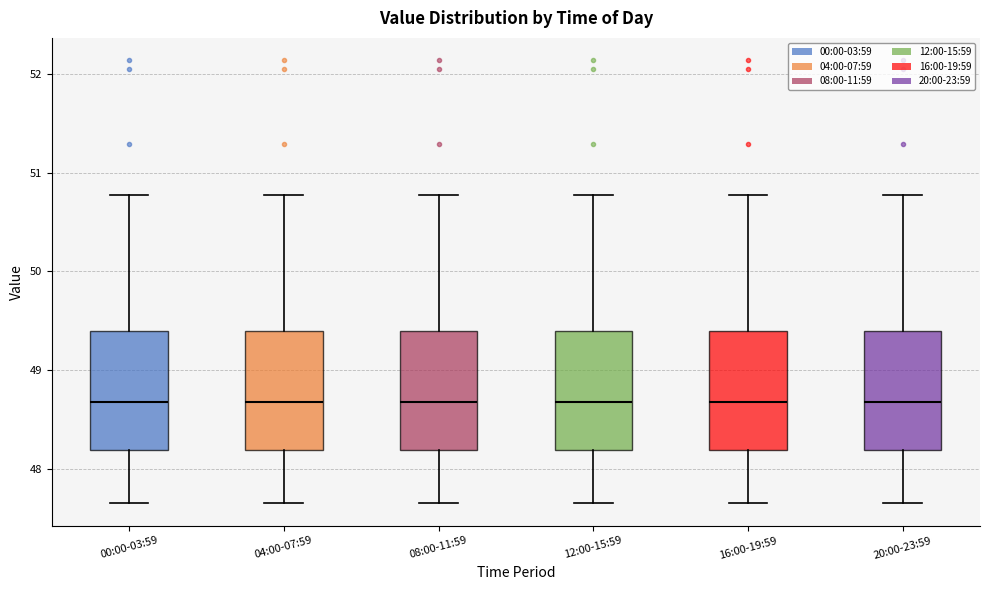

Reading left to right, transcribe this box plot: for each box, give where its median line is, the range the box spans, and where its two whiskers end, as read against the y-axis. The values are not printed on the chart, so give them approximately, as read against the axis.

00:00-03:59: median 48.7, box 48.2 to 49.4, whiskers 47.7 to 50.8
04:00-07:59: median 48.7, box 48.2 to 49.4, whiskers 47.7 to 50.8
08:00-11:59: median 48.7, box 48.2 to 49.4, whiskers 47.7 to 50.8
12:00-15:59: median 48.7, box 48.2 to 49.4, whiskers 47.7 to 50.8
16:00-19:59: median 48.7, box 48.2 to 49.4, whiskers 47.7 to 50.8
20:00-23:59: median 48.7, box 48.2 to 49.4, whiskers 47.7 to 50.8